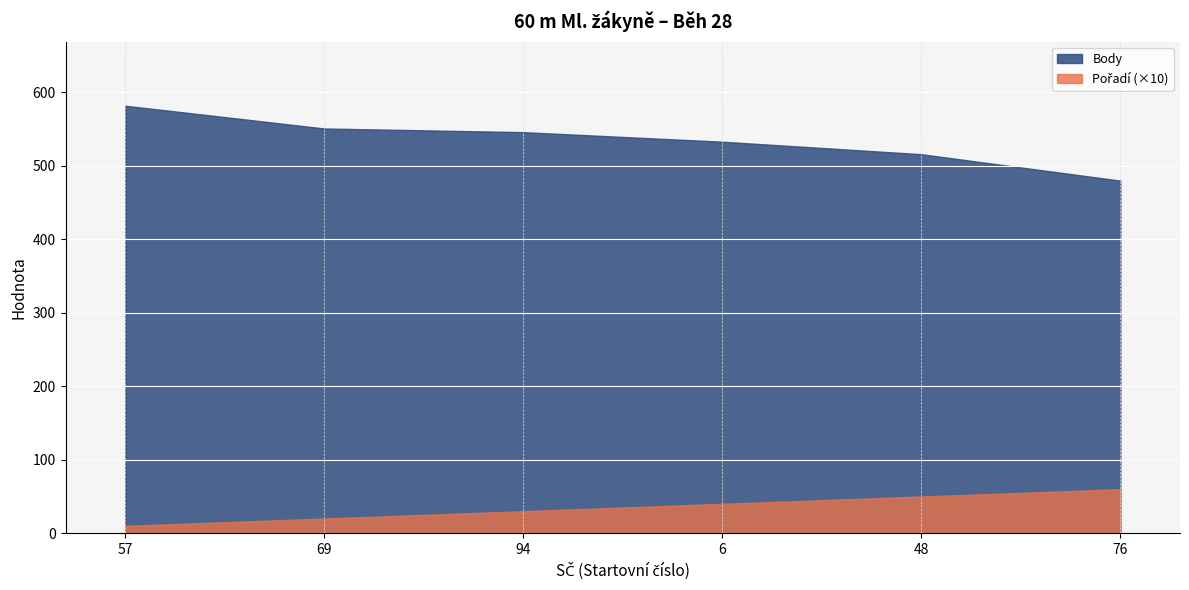

At 94, list the series in order from largest to smallest.

Body, Pořadí